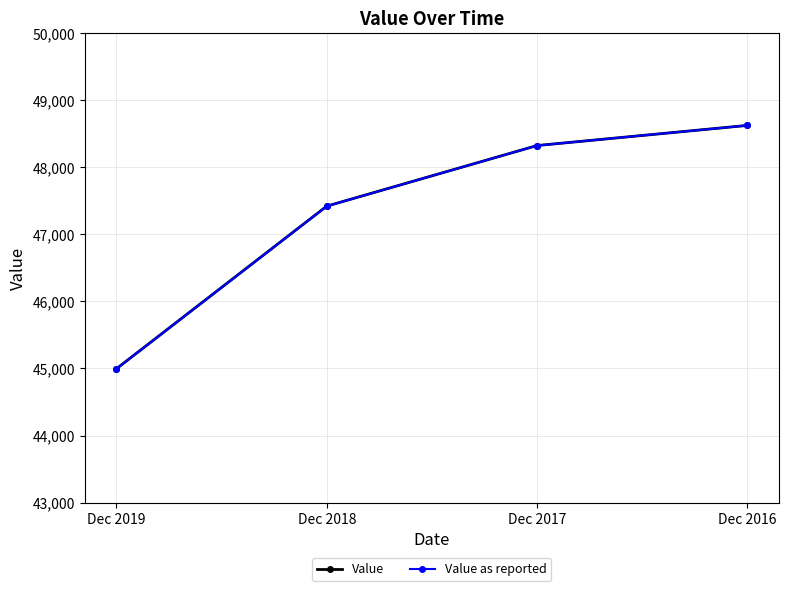

What is the minimum value for Value as reported?

44996